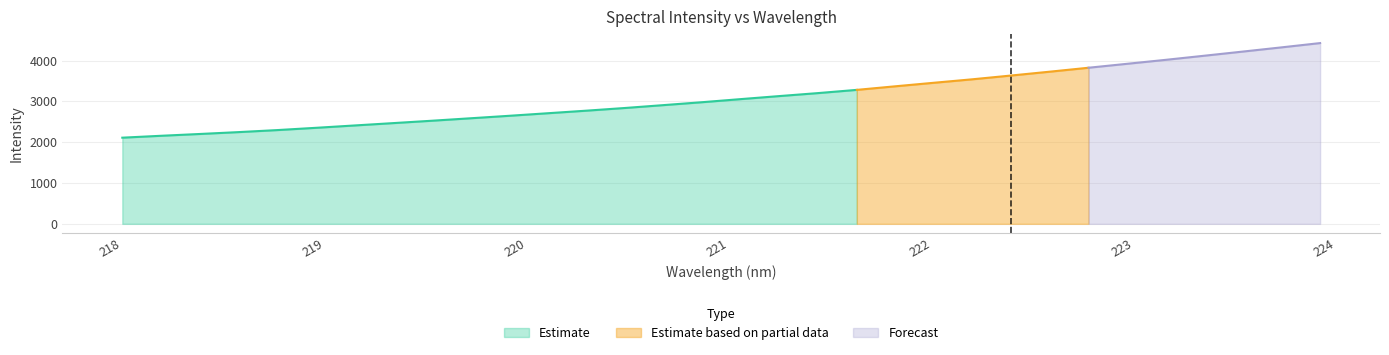

Which category has the highest value across all series?

223.9802